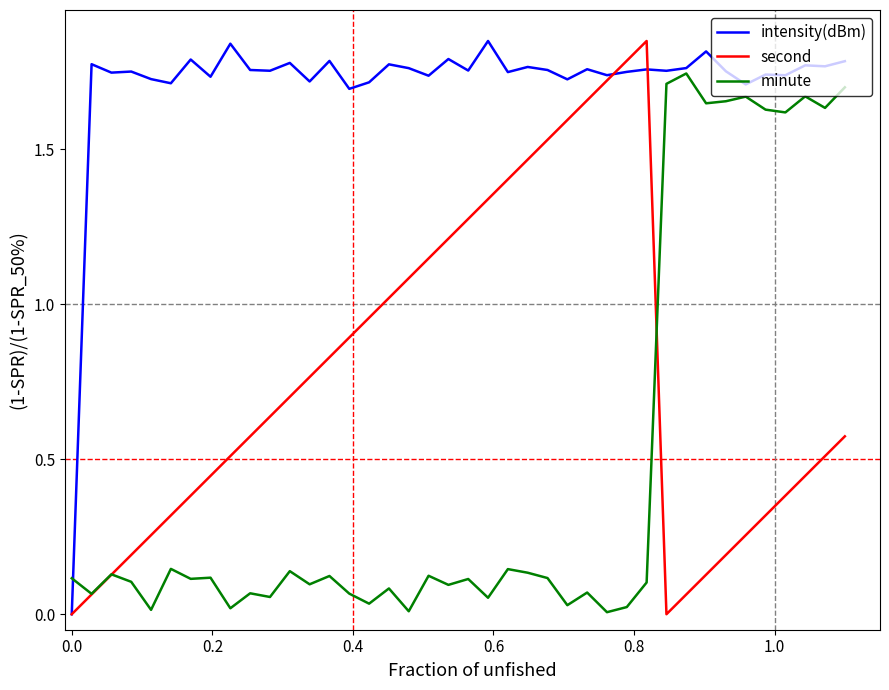

Which series has the largest total across all categories?

intensity(dBm)